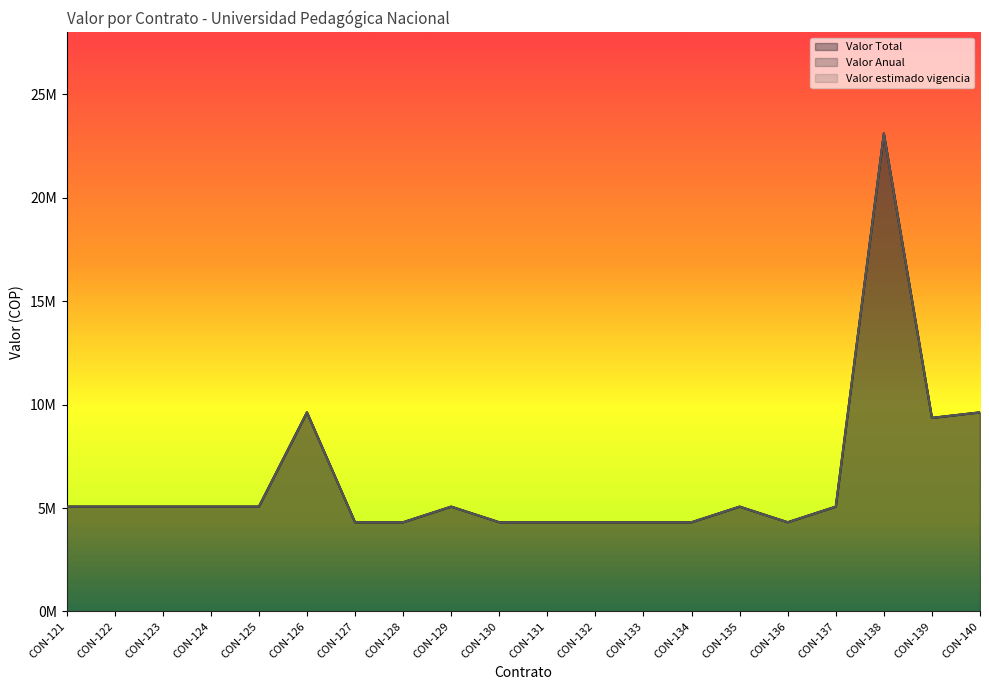

What is the total value across all series at CON-140?

28872195